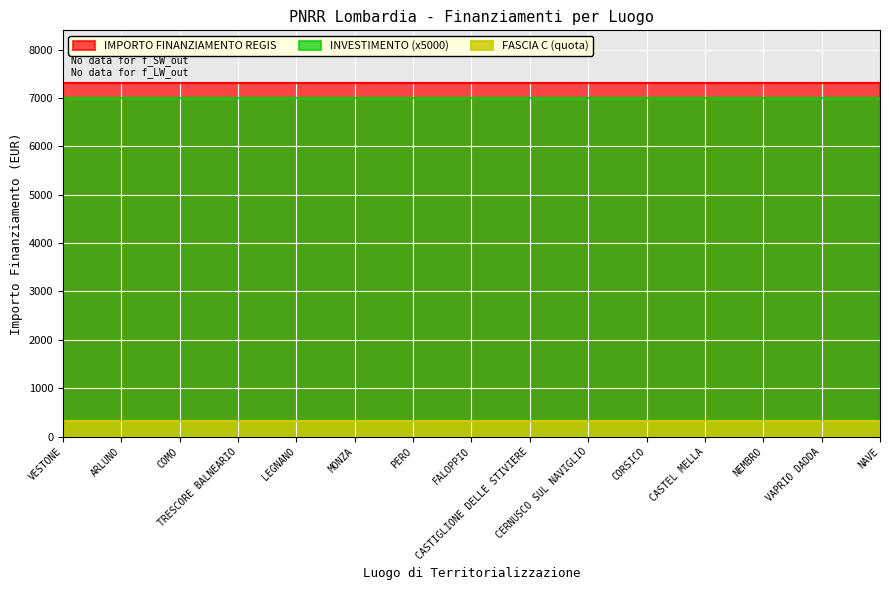

What is the label of the 9th point from the right?

PERO